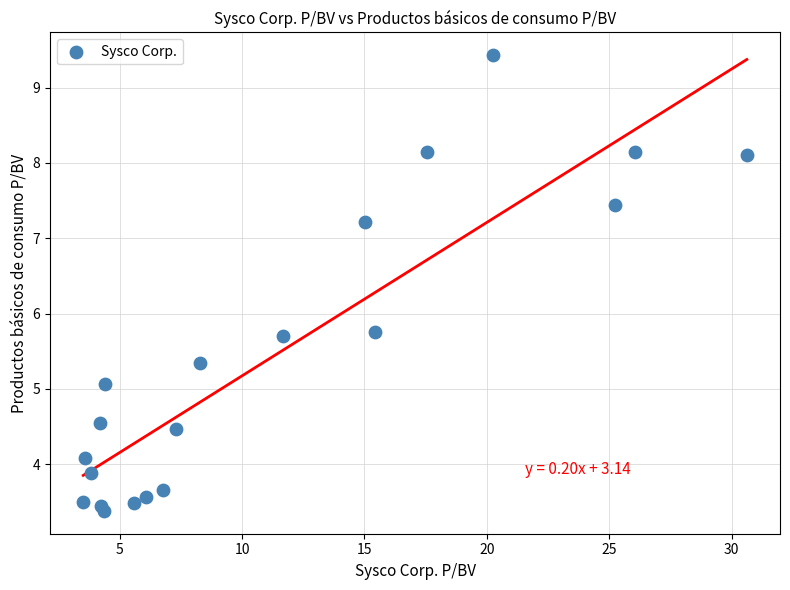

What is the range of X values (max minus min)?

27.1